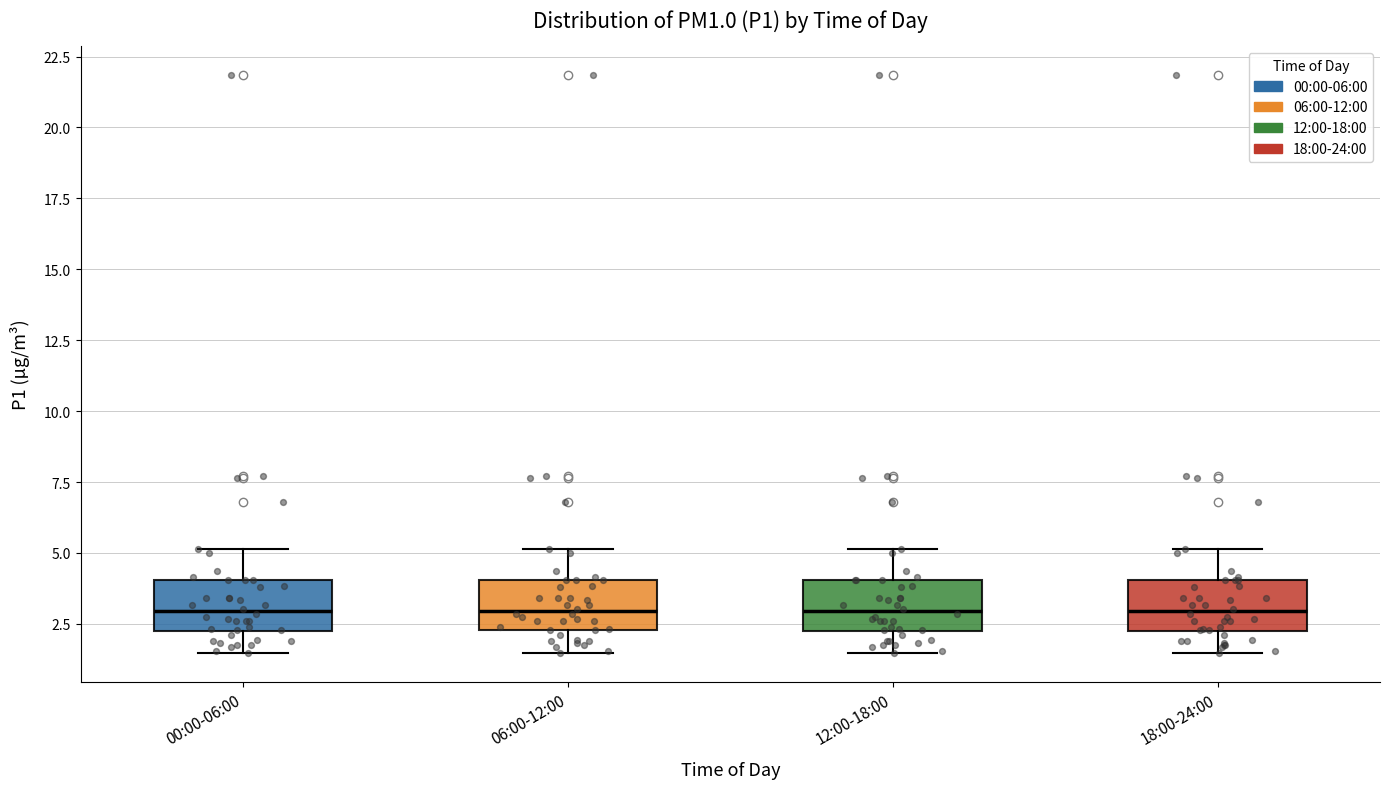

Reading left to right, read every box against the y-axis: the position of its median line, the range the box covers, and the ends of its whiskers. The values are not printed on the chart, so give them approximately, as read against the axis.

00:00-06:00: median 3.0, box 2.0 to 4.0, whiskers 1.5 to 5.0
06:00-12:00: median 3.0, box 2.5 to 4.0, whiskers 1.5 to 5.0
12:00-18:00: median 3.0, box 2.0 to 4.0, whiskers 1.5 to 5.0
18:00-24:00: median 3.0, box 2.0 to 4.0, whiskers 1.5 to 5.0